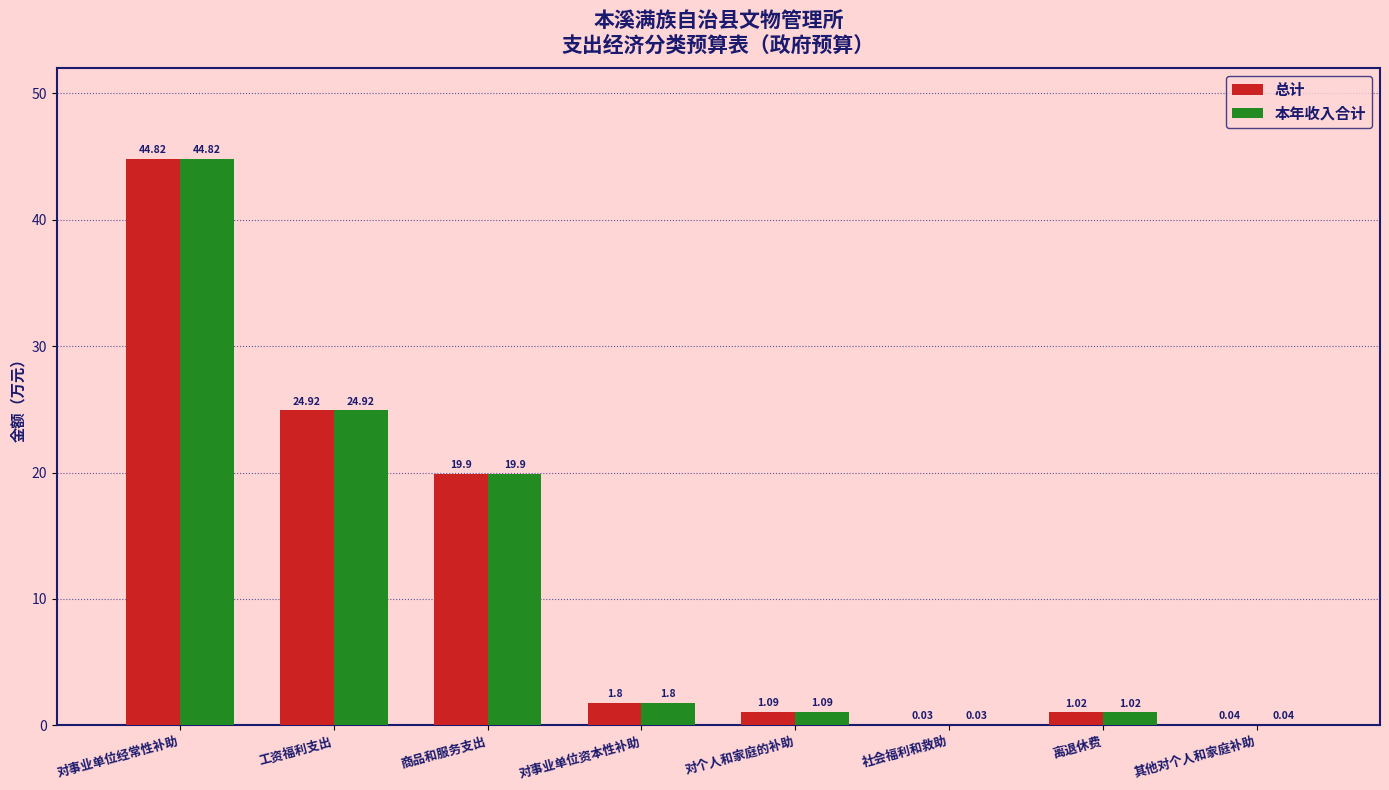

Does the chart contain stacked bars?

No